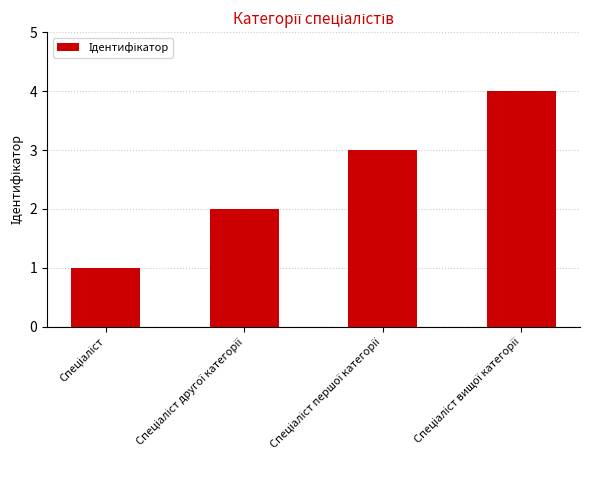

What is the maximum value shown in the chart?

4